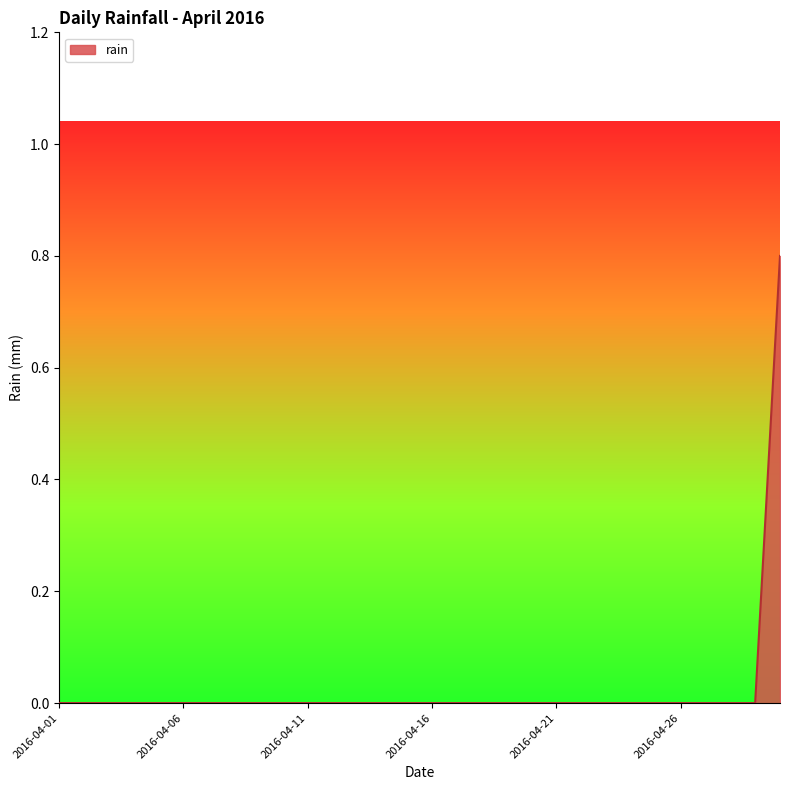

What is the difference between the maximum and minimum values?

0.8